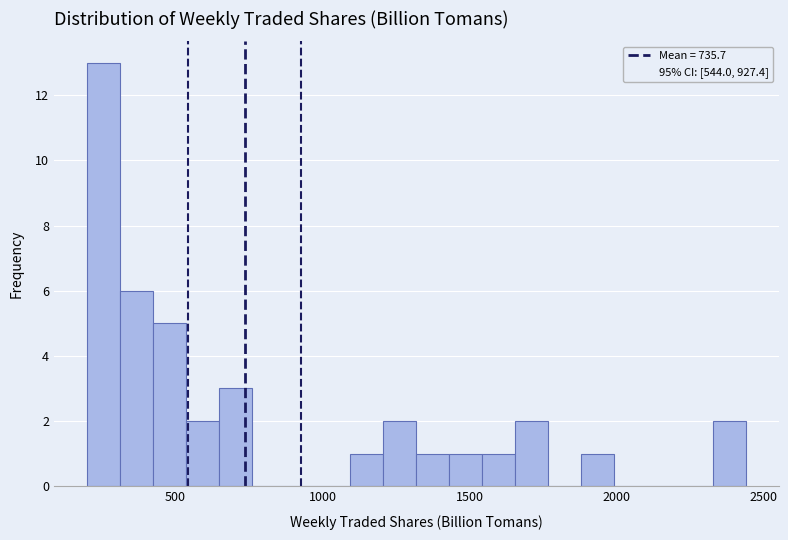

Around what value on the x-axis is the tallest bar? Give the approximate position of its centre, as read against the axis.

250